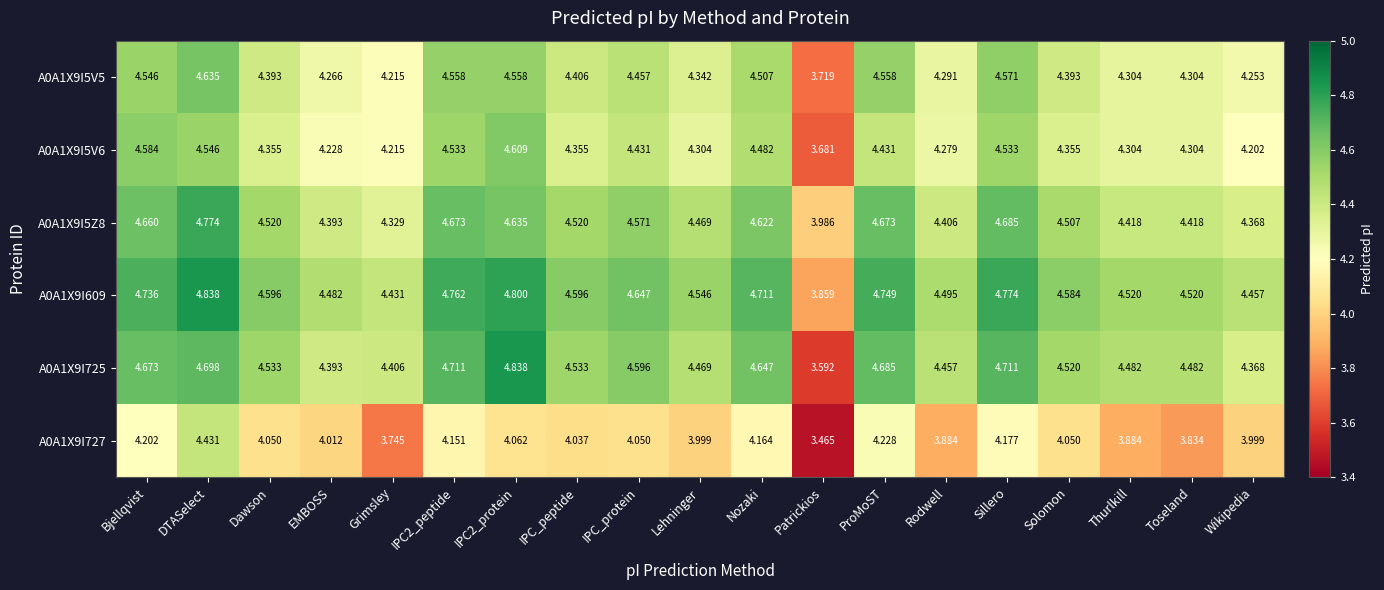

Count the number of categories in the chart.

19